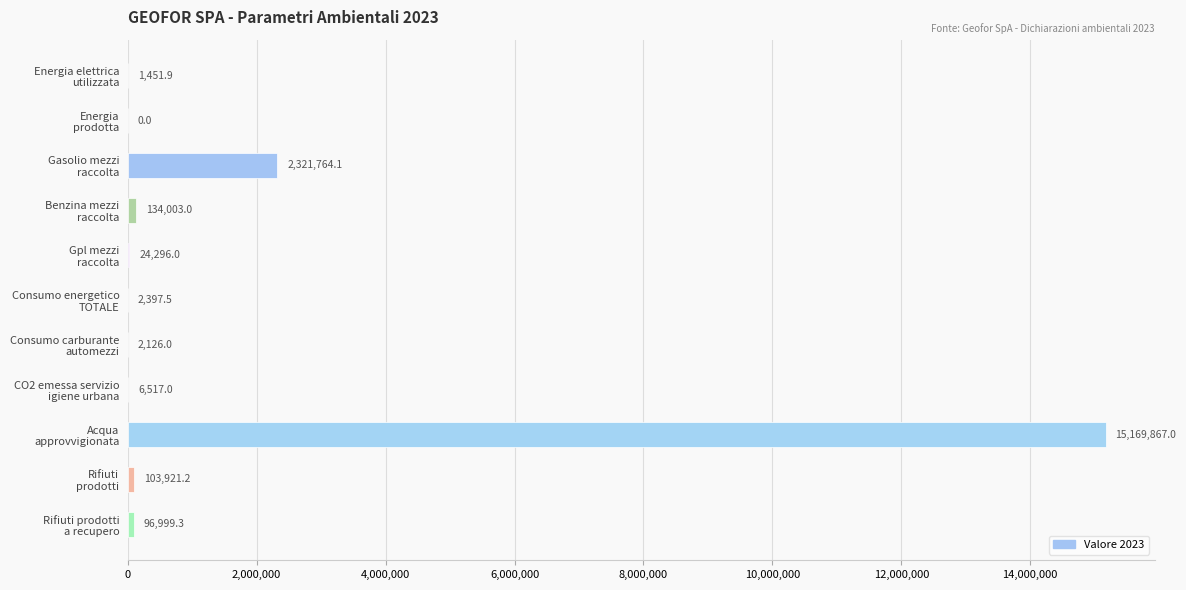

What is the sum of all values?

17863343.0